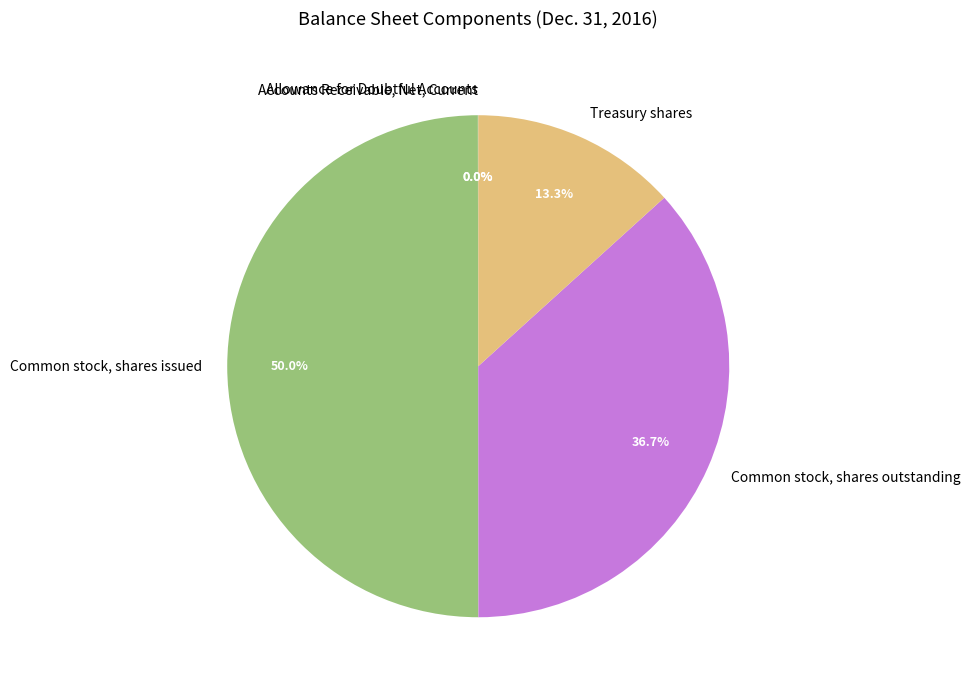

Does Common stock, shares outstanding represent more than half of the total?

No